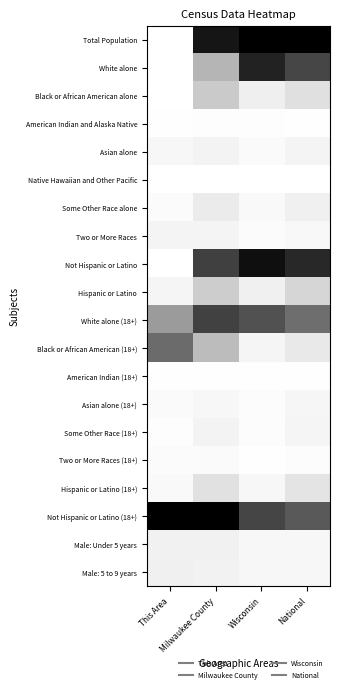

Which has a higher value, National or This Area?

National